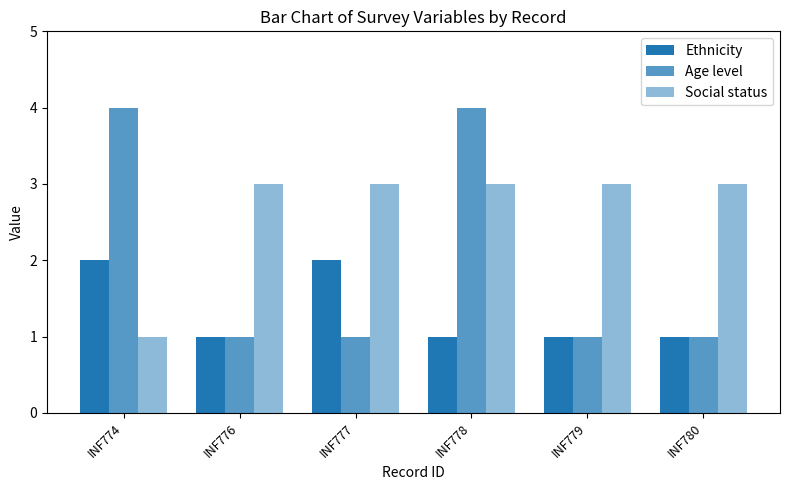

True or false: Social status has a value of 3 at INF780.

True